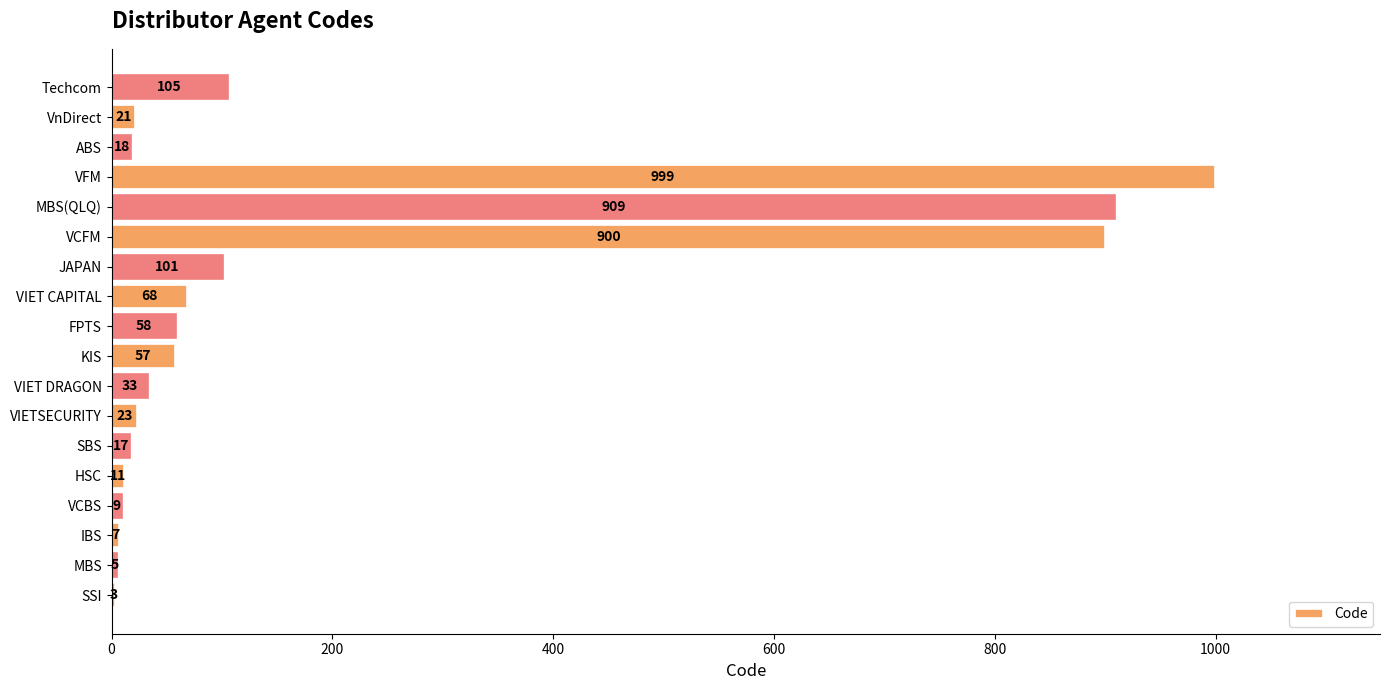

What is the change in value from MBS to VnDirect?

+16